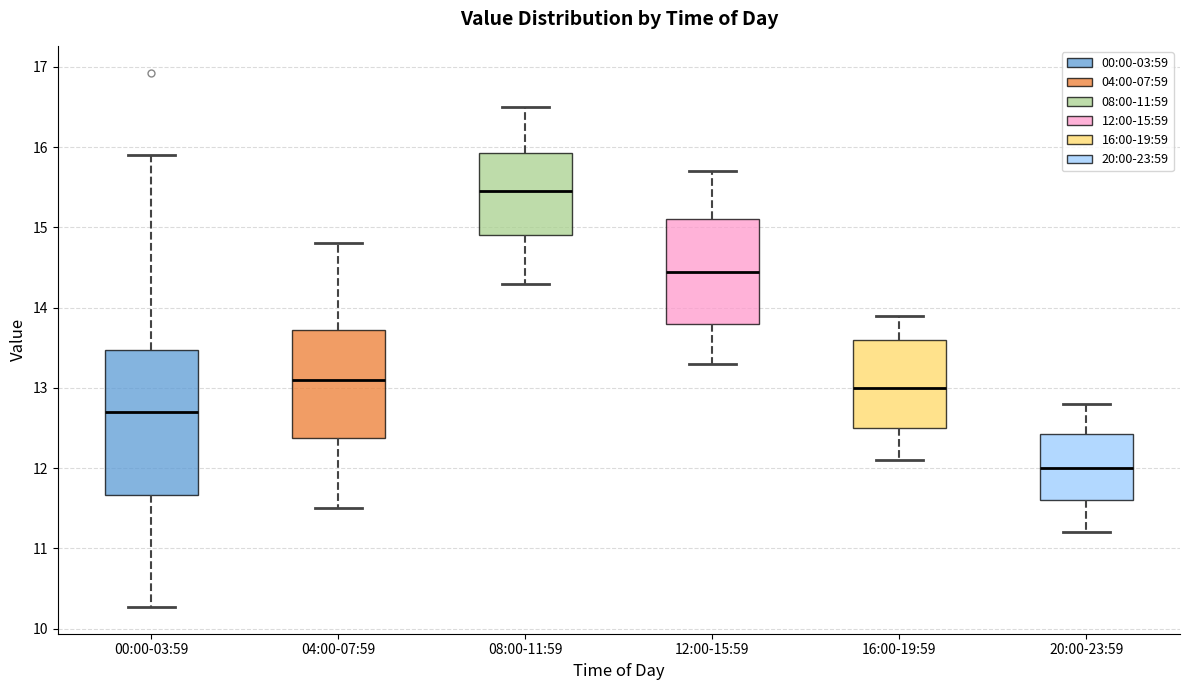

Where does the median line of the box for 04:00-07:59 sit on the y-axis? The values are not printed on the chart, so give them approximately, as read against the axis.

13.1